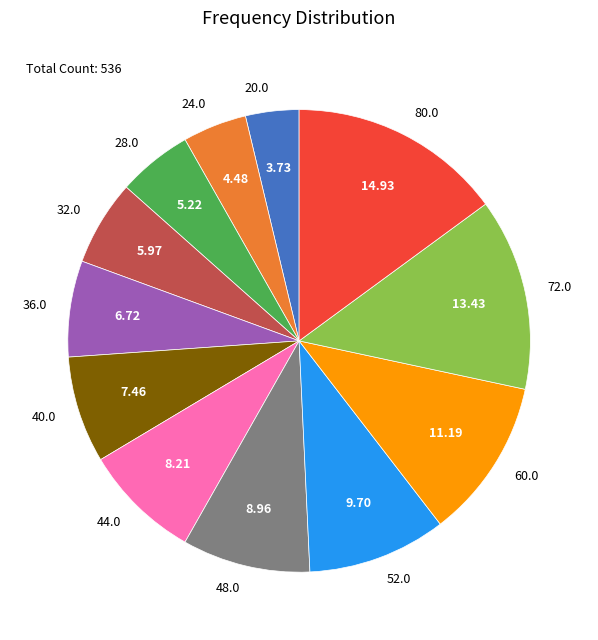

Between 48.0 and 40.0, which is larger?

48.0